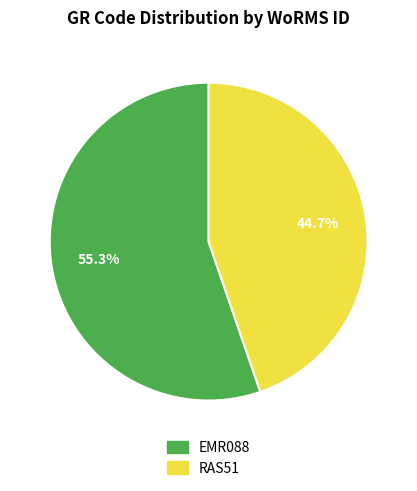

Is there any slice that represents more than half of the pie?

Yes